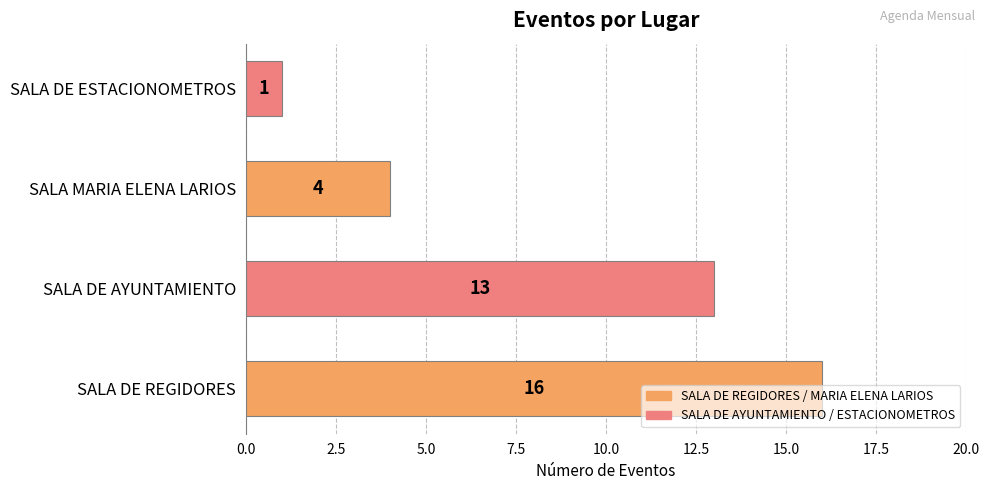

How many distinct data groups are displayed?

1